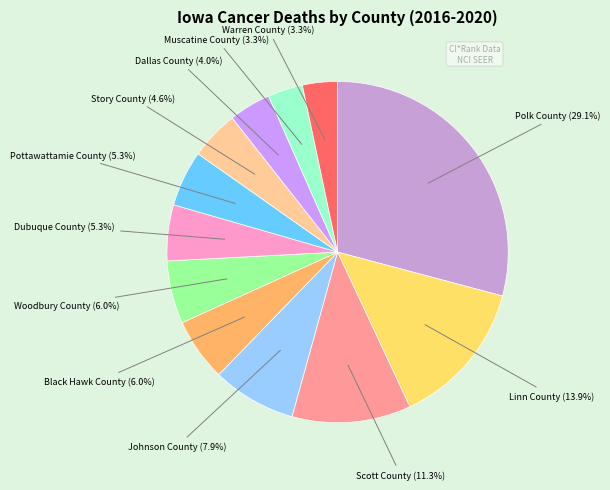

What is the largest slice in the pie chart?

Polk County